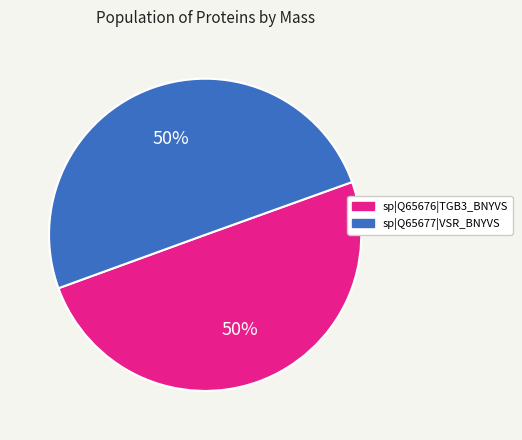

What is the ratio of the value at sp|Q65676|TGB3_BNYVS to the value at sp|Q65677|VSR_BNYVS?

1.0